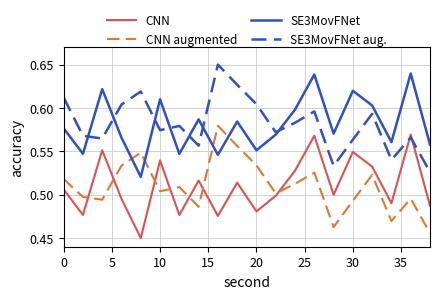

List the series in order of their peak value, highest first.

SE3MovFNet aug., SE3MovFNet, CNN augmented, CNN